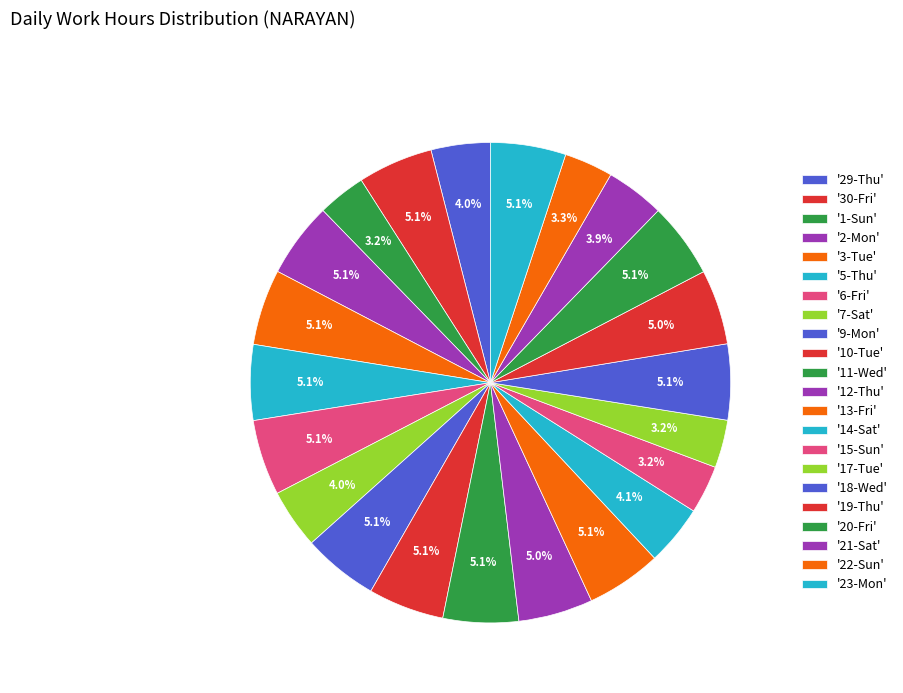

How many segments does this pie chart have?

22